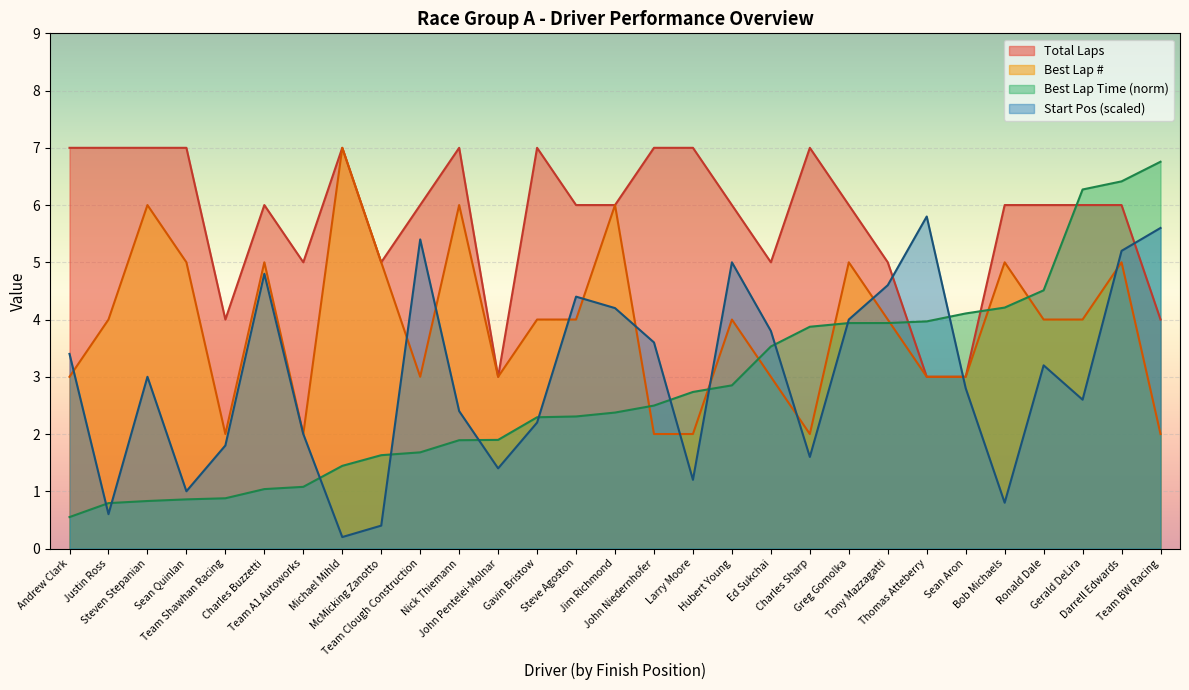

What is the smallest value displayed?

0.2